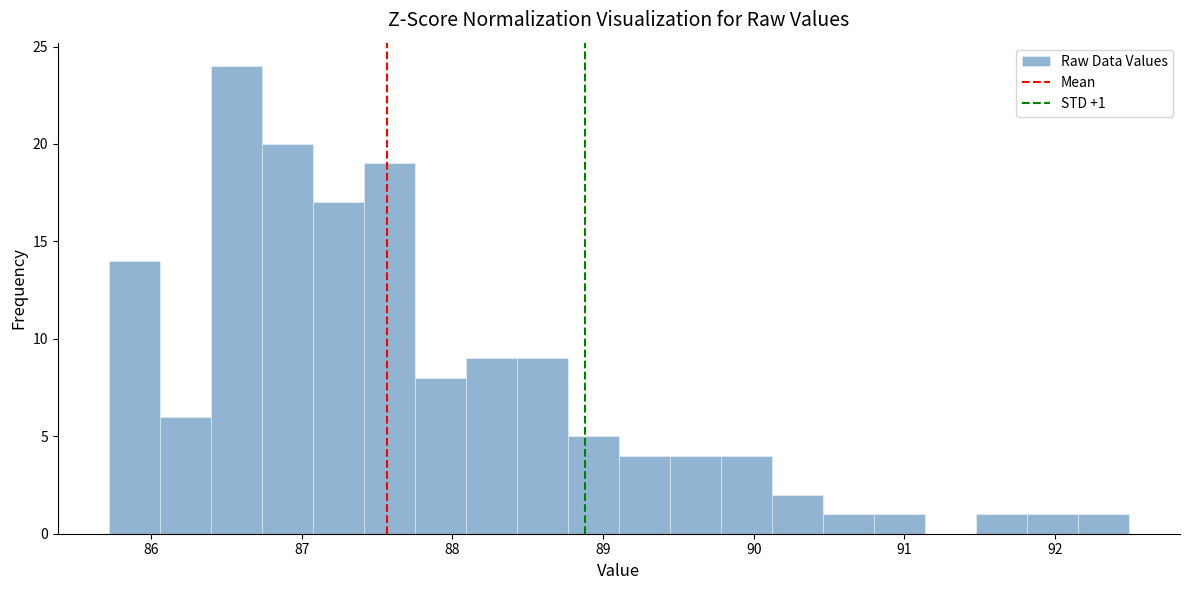

Read against the x-axis, roughly where is the centre of the tallest bar?

86.6